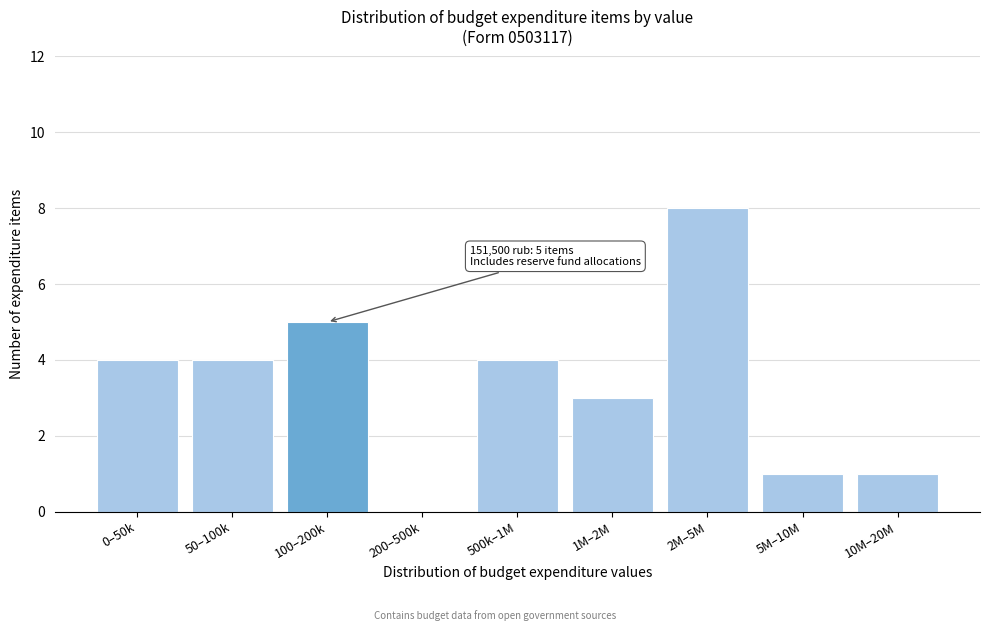

Reading left to right, list all the values displayed in this chart.

0–50k=4	50–100k=4	100–200k=5	200–500k=0	500k–1M=4	1M–2M=3	2M–5M=8	5M–10M=1	10M–20M=1